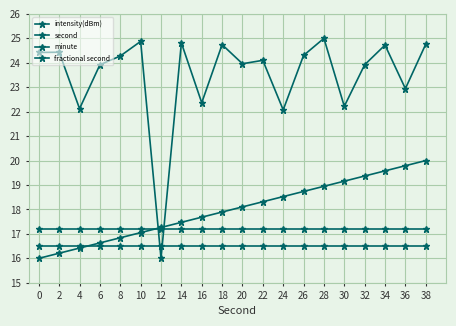

Count the number of categories in the chart.

20